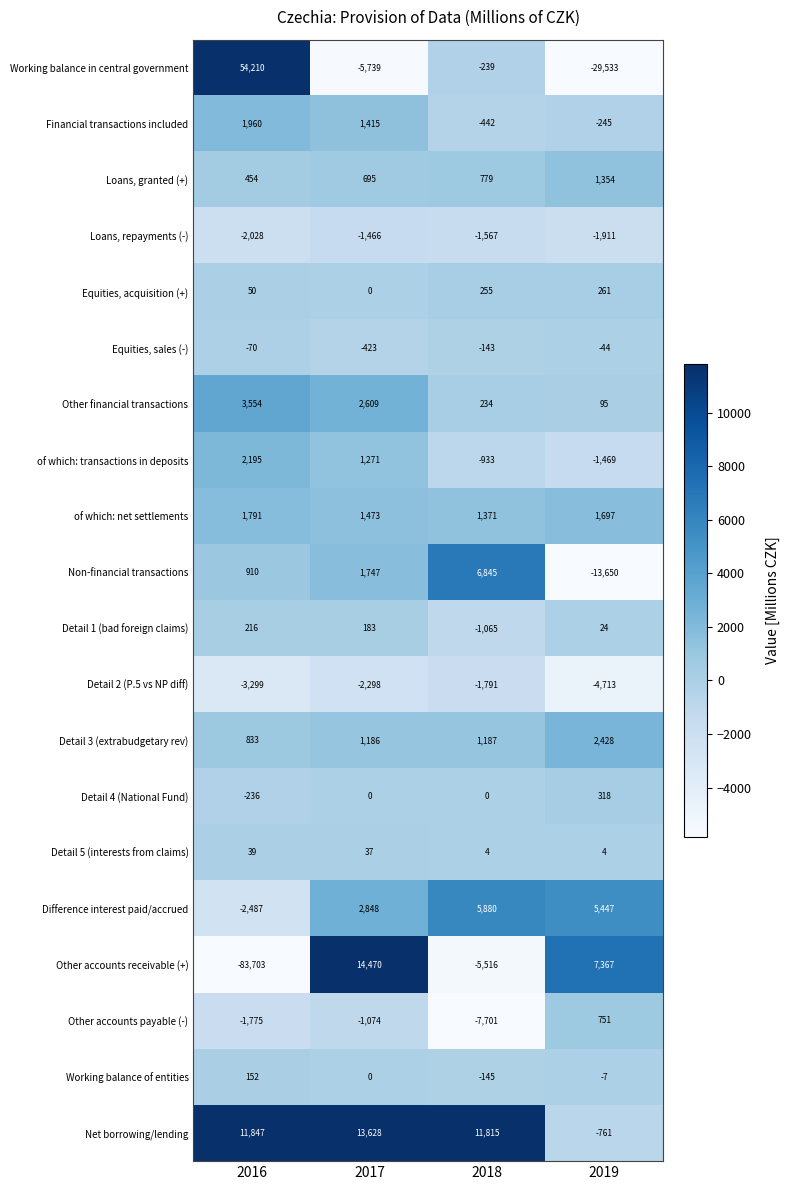

Which series changed the most between 2017 and 2019?

Working balance in central government